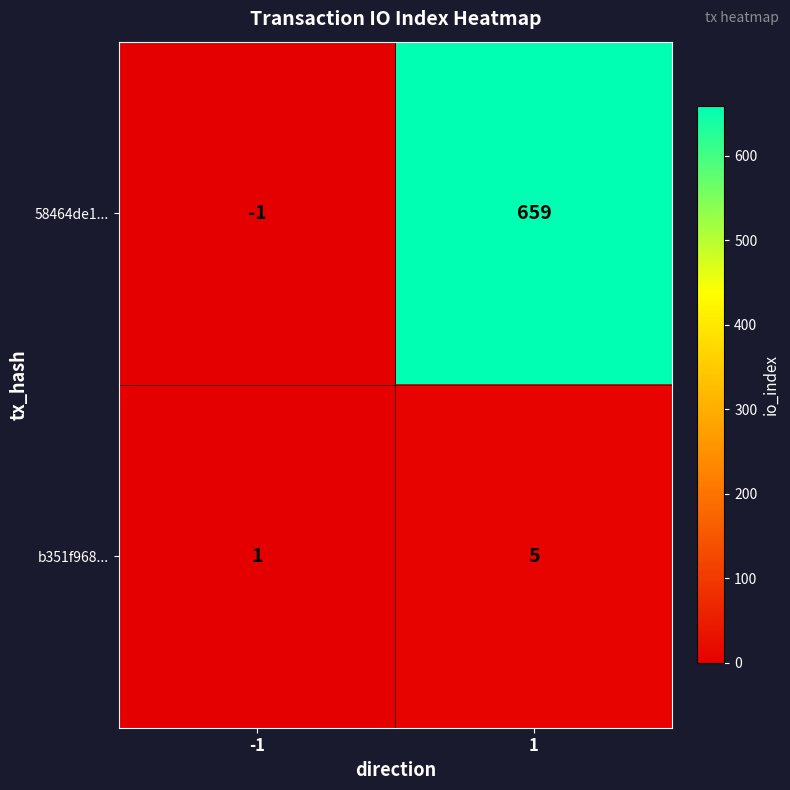

Read the 58464de1... value at 1, to the nearest 100.

700